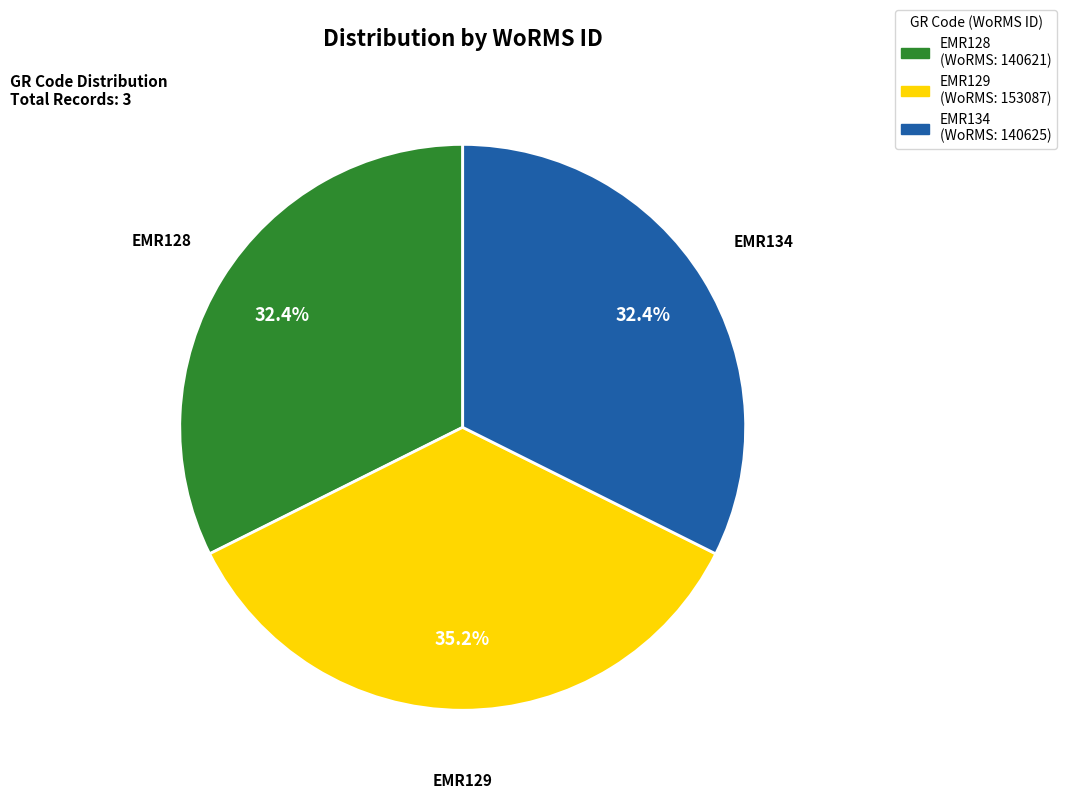

Which has a higher value, EMR129 or EMR128?

EMR129